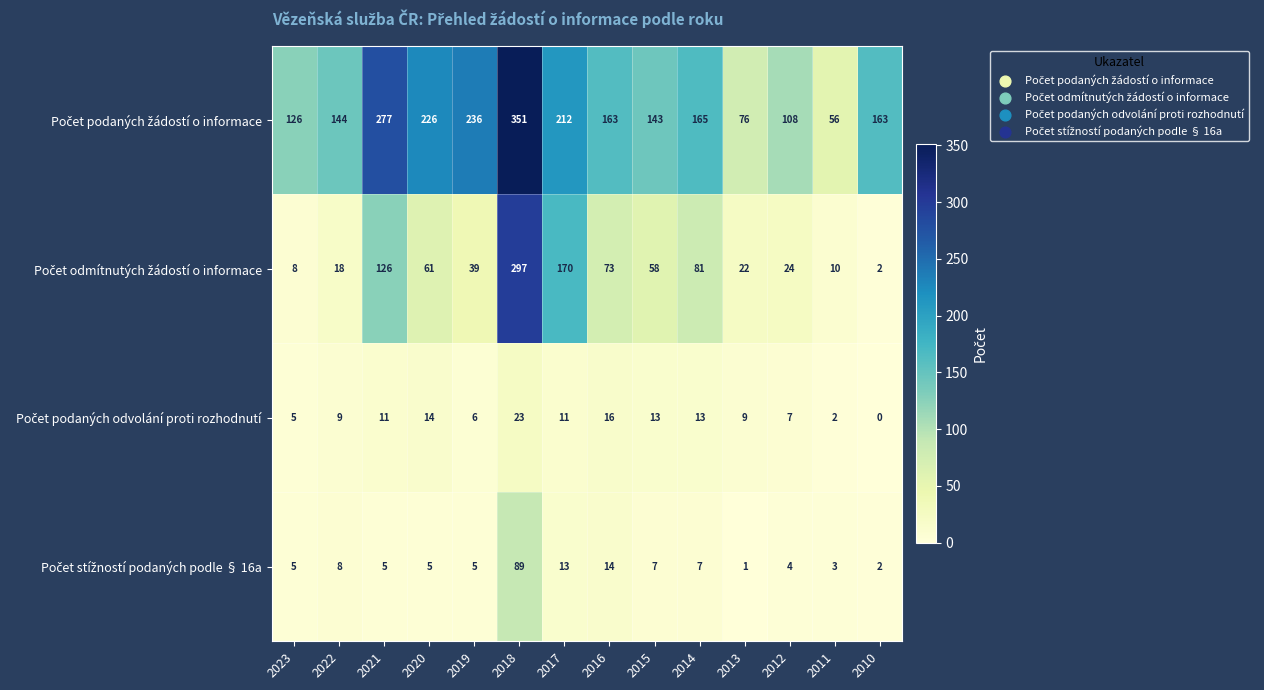

At which category is the sum across all series the highest?

2018